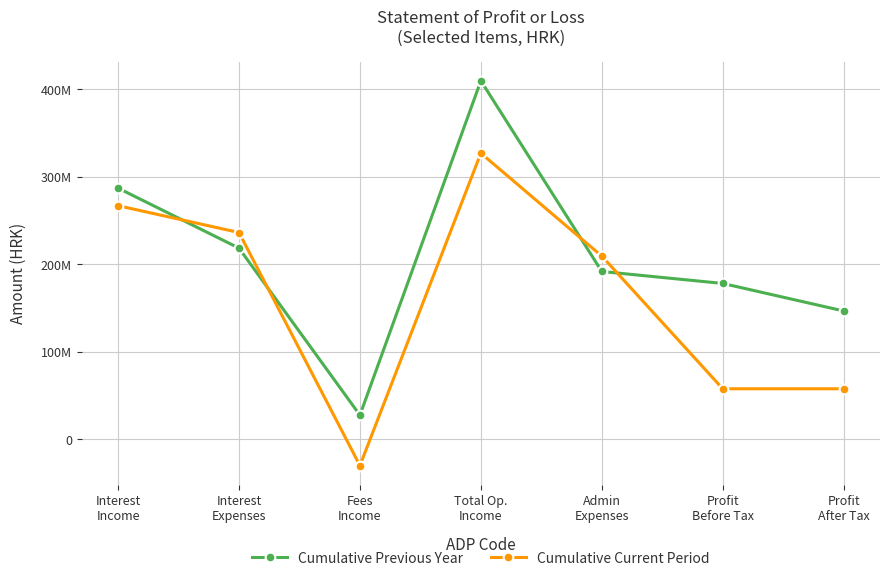

What is the smallest value displayed?

-29856223